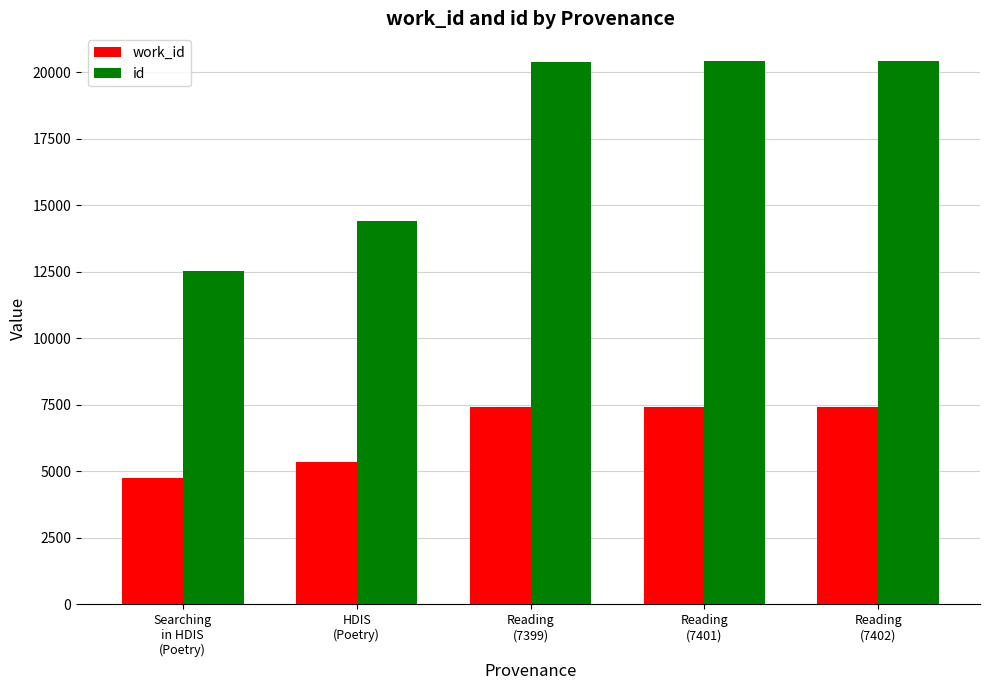

What is the value of the id bar at the 5th from the left?

20434